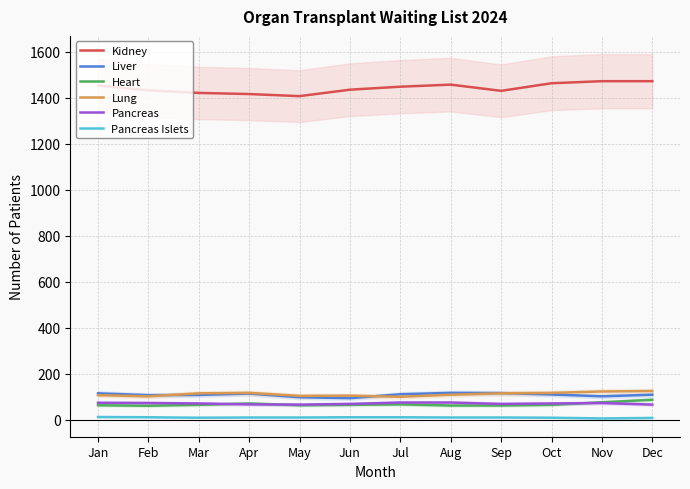

What is the difference between the maximum and minimum values in the Pancreas series?

9